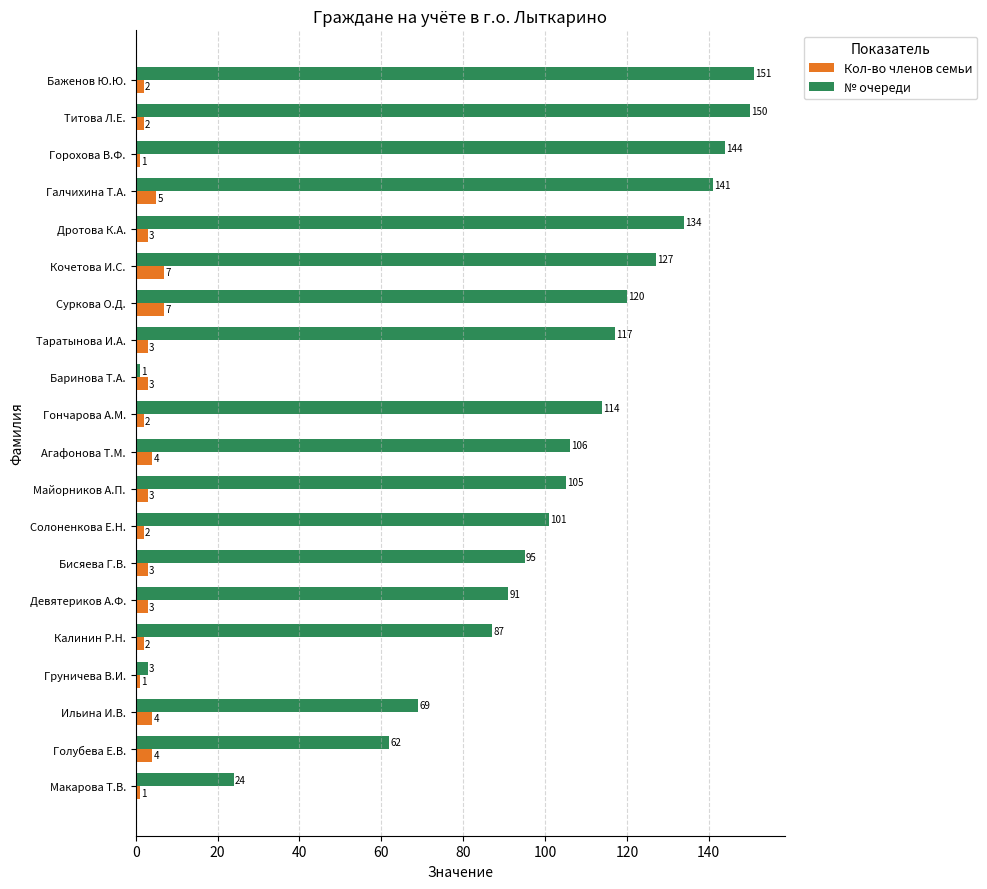

Which series changed the most between Девятериков А.Ф. and Таратынова И.А.?

№ очереди